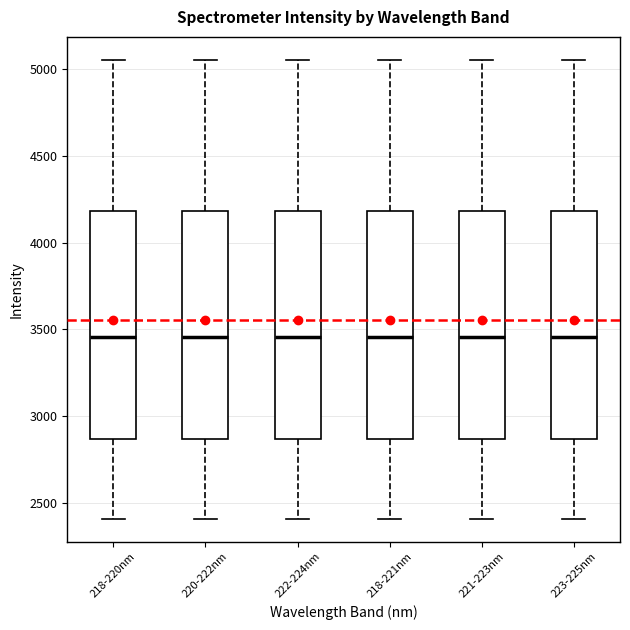

Where does the lower whisker of the box for 222-224nm end on the y-axis? The values are not printed on the chart, so give them approximately, as read against the axis.

2400